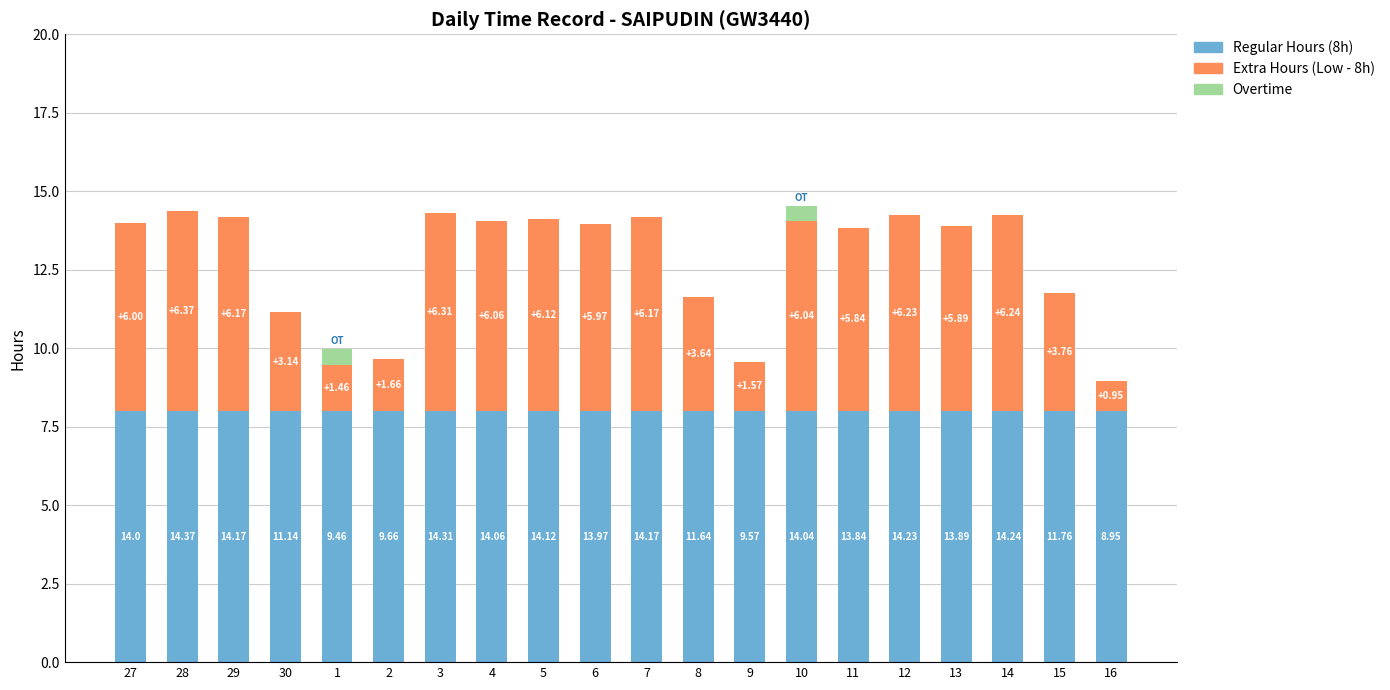

Are the bars grouped side by side (vs. stacked)?

No